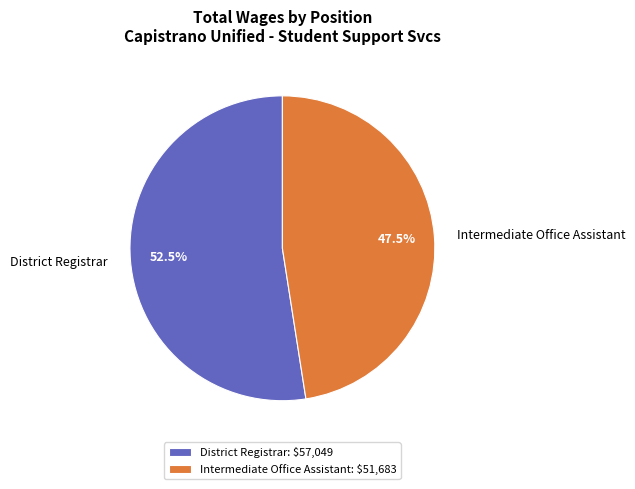

True or false: Intermediate Office Assistant accounts for 36% of the total.

False